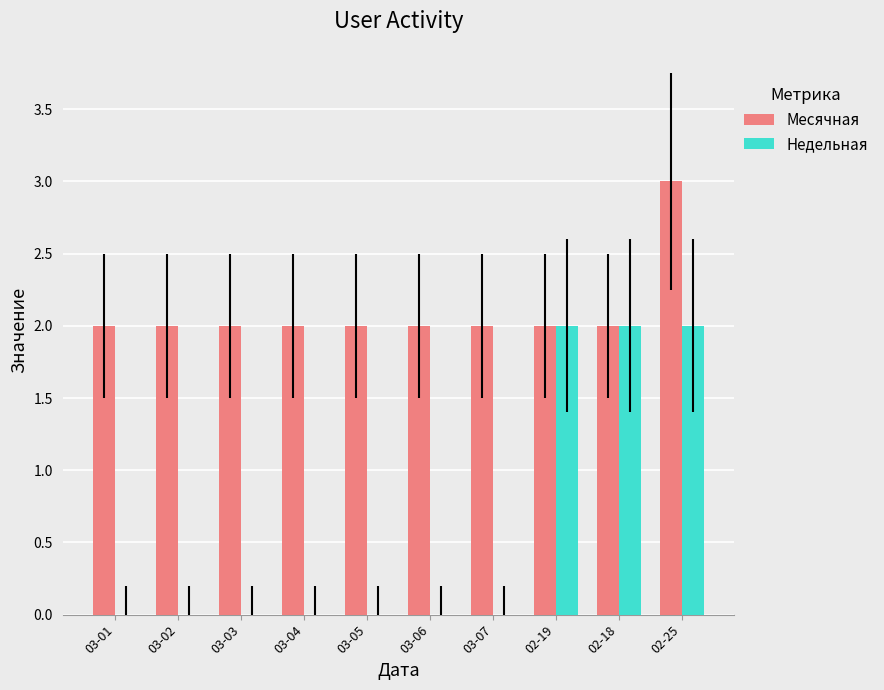

Which series has the largest total across all categories?

Месячная